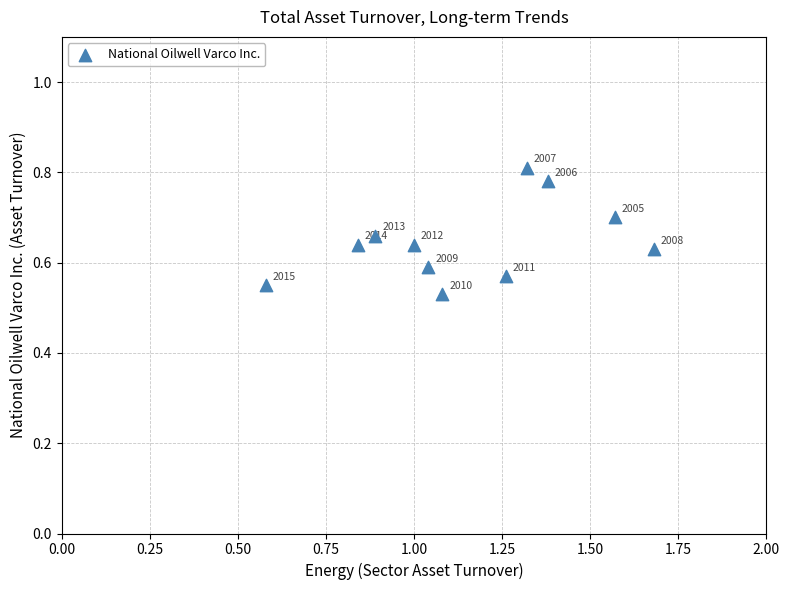

What is the range of X values (max minus min)?

1.1